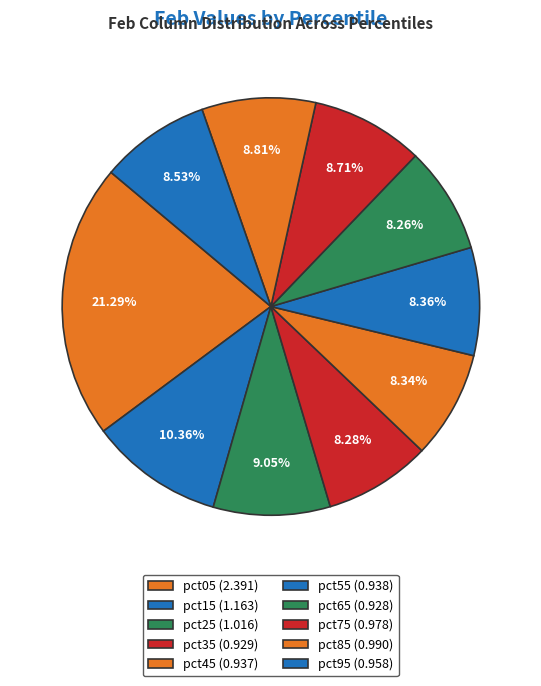

Is there any slice that represents more than half of the pie?

No